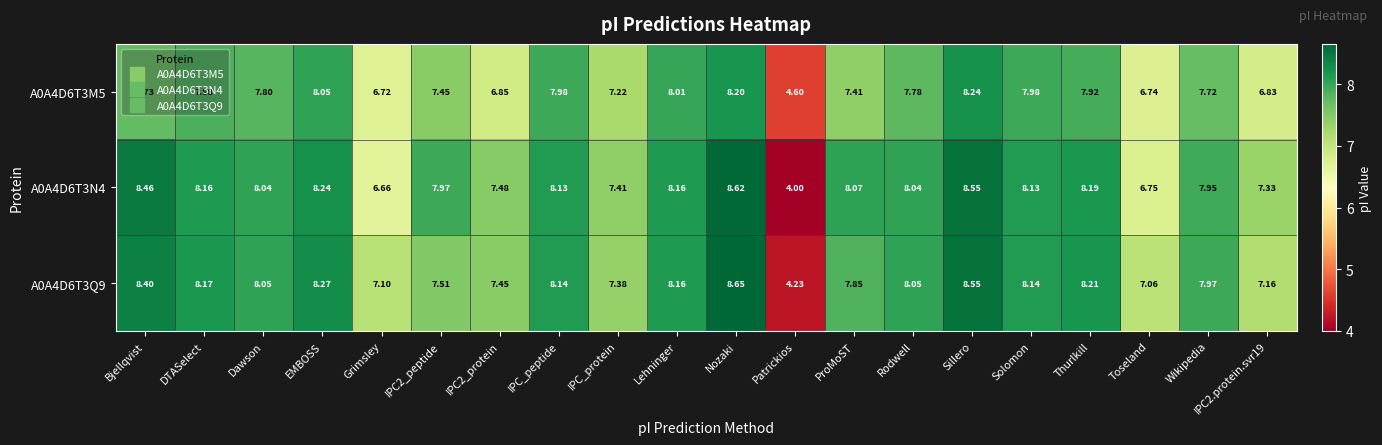

Between Bjellqvist and Wikipedia, which series saw the biggest shift?

A0A4D6T3N4